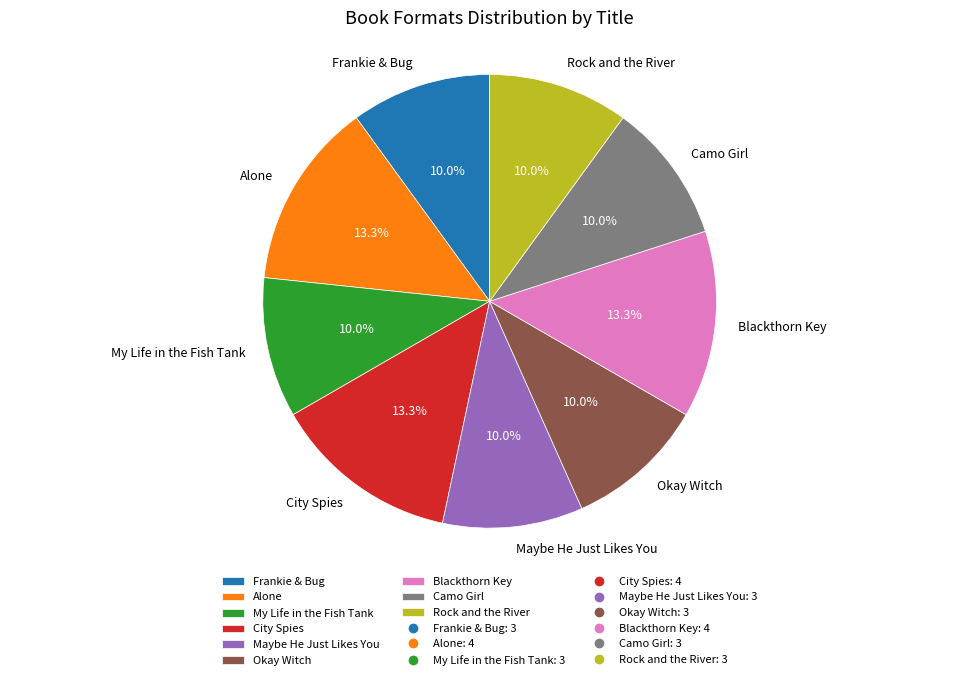

Approximately how many times larger is the value at Rock and the River compared to Frankie & Bug?

1.0